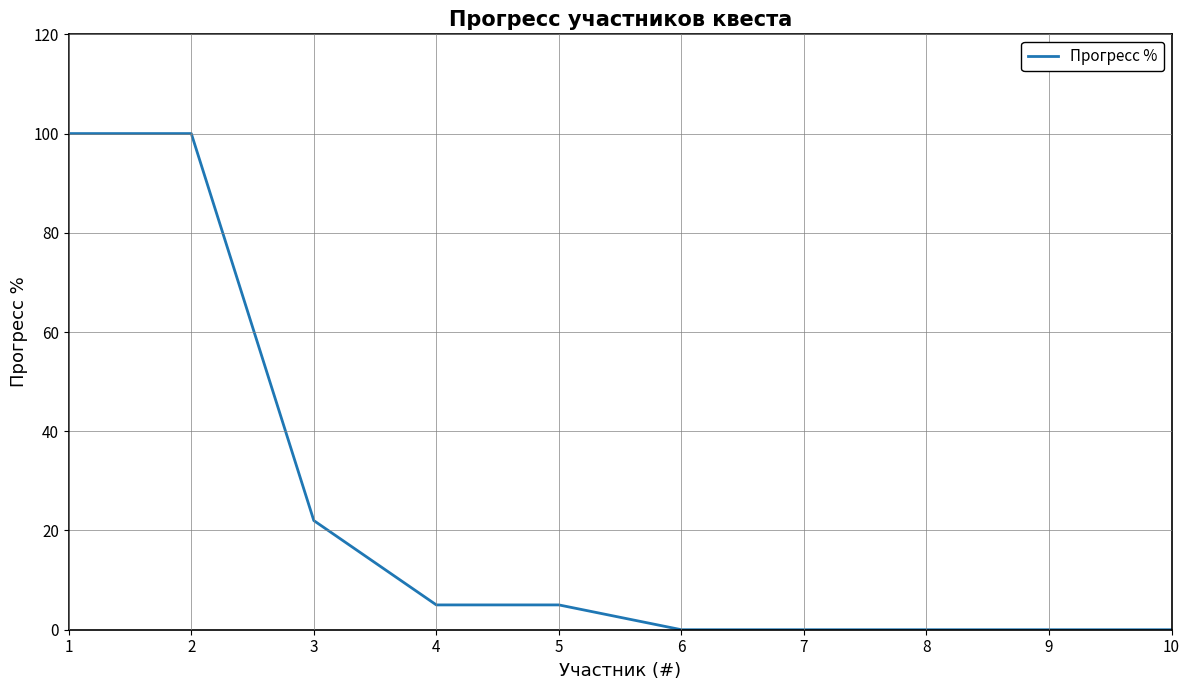

How many values are below 5?

5